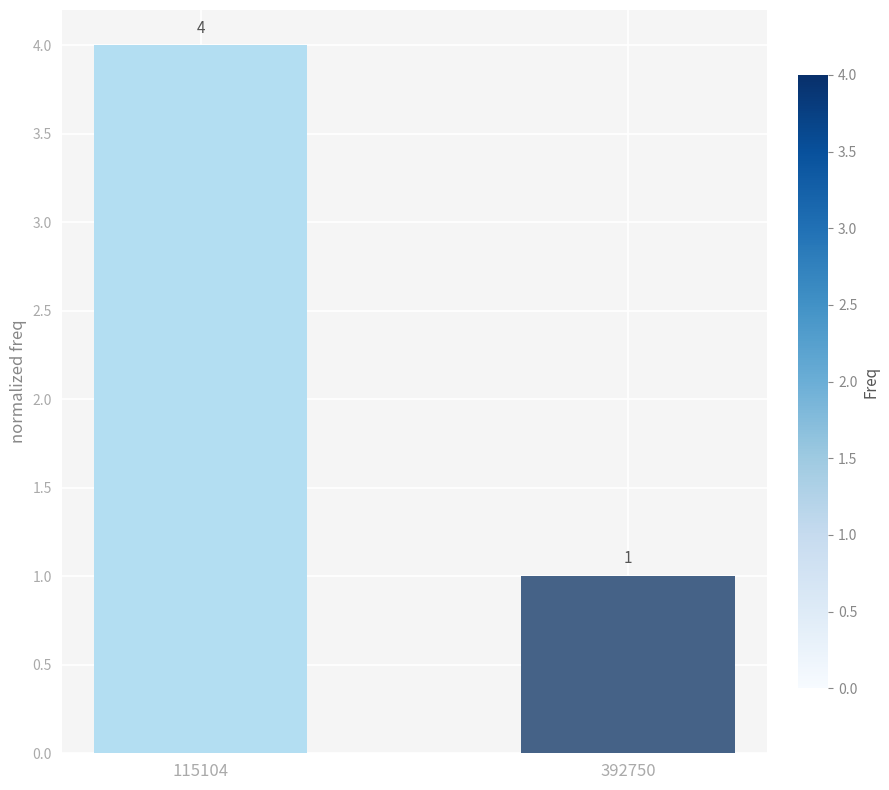

List the labels in order of value, largest first.

115104, 392750